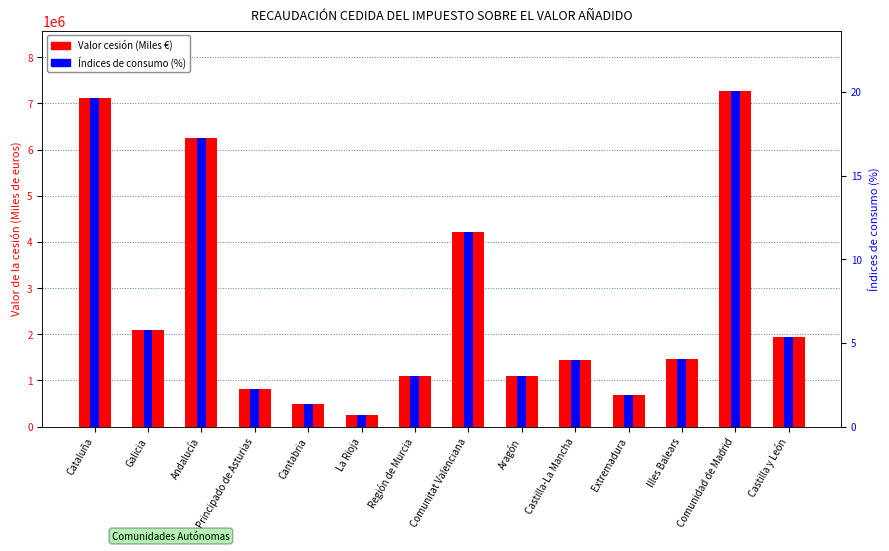

What is the spread (max minus min) of values at Illes Balears?

1464628.4